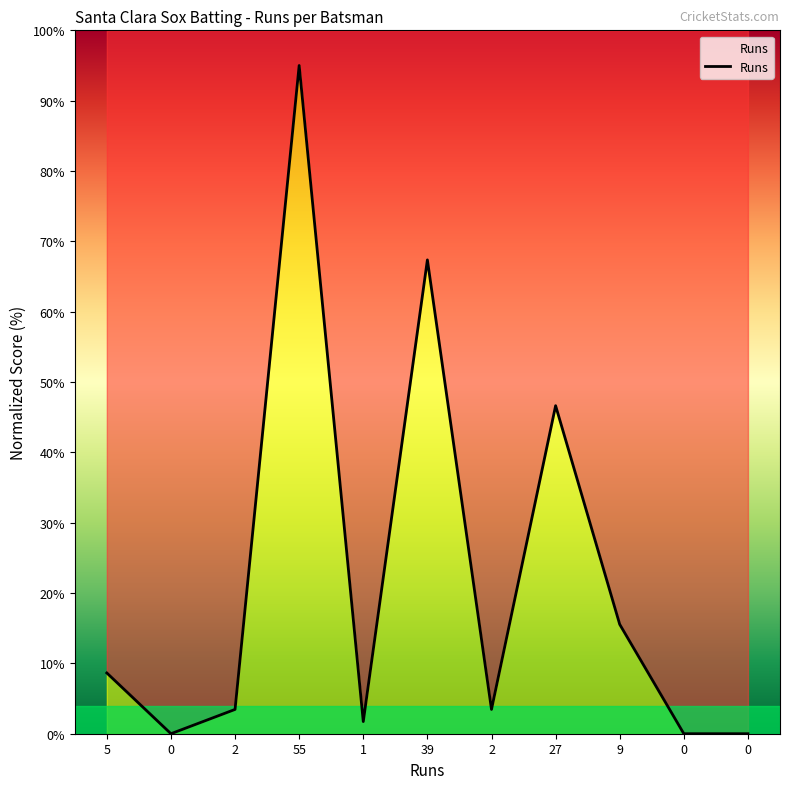

True or false: there are more than 2 points higher than both neighbors.

True